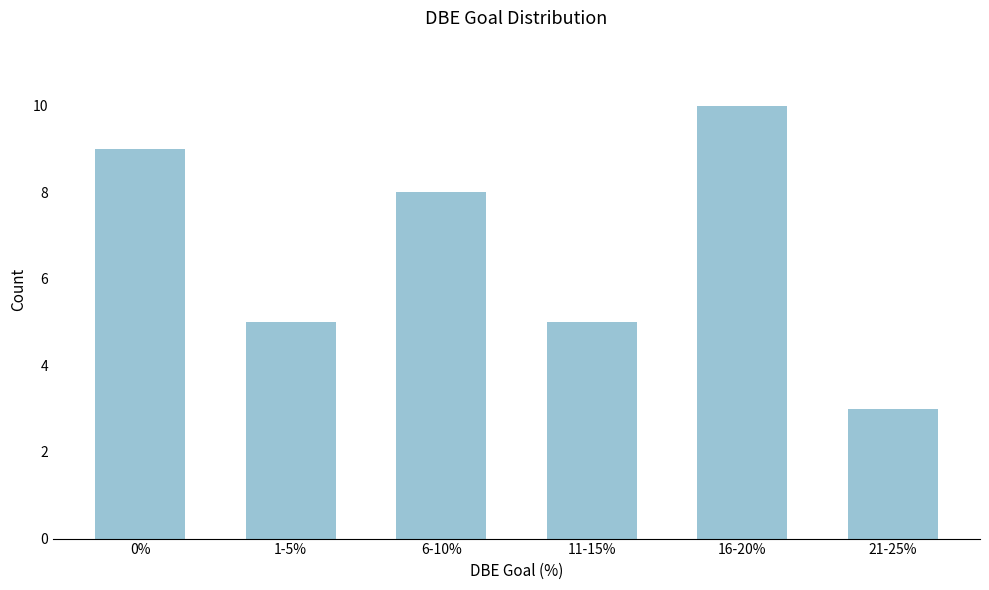

Reading left to right, list all the values displayed in this chart.

0%=9	1-5%=5	6-10%=8	11-15%=5	16-20%=10	21-25%=3